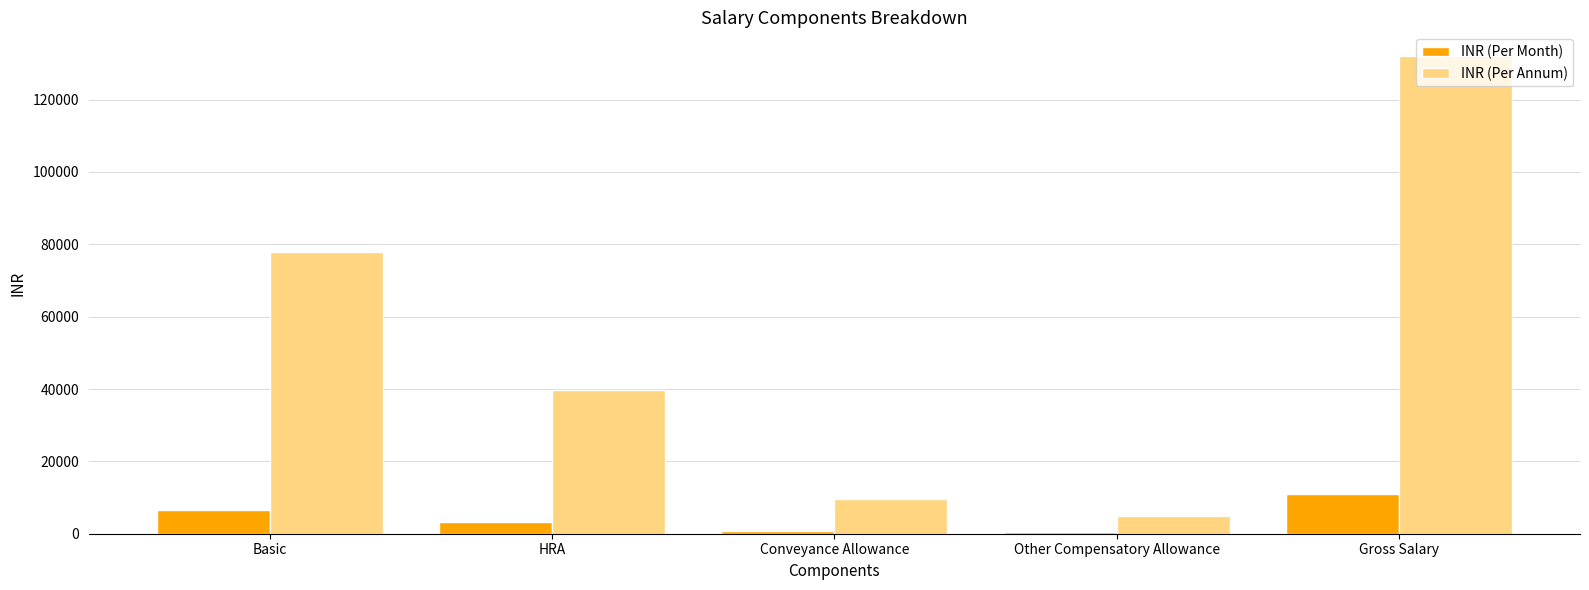

What is the sum of all INR (Per Annum) values?

264000